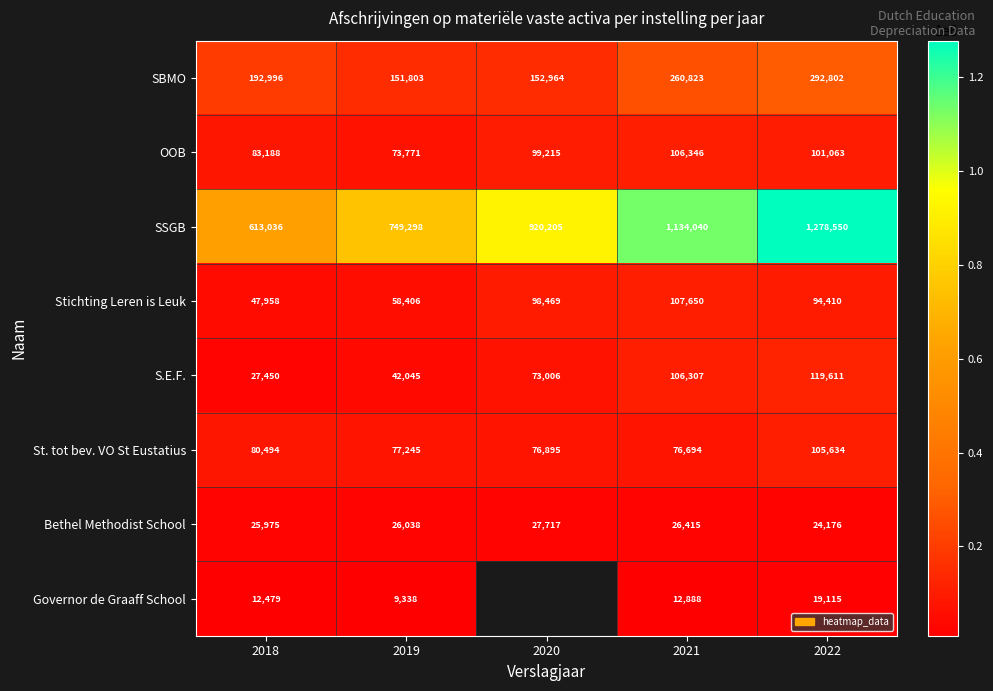

What is the average value of the S.E.F. series?

73684